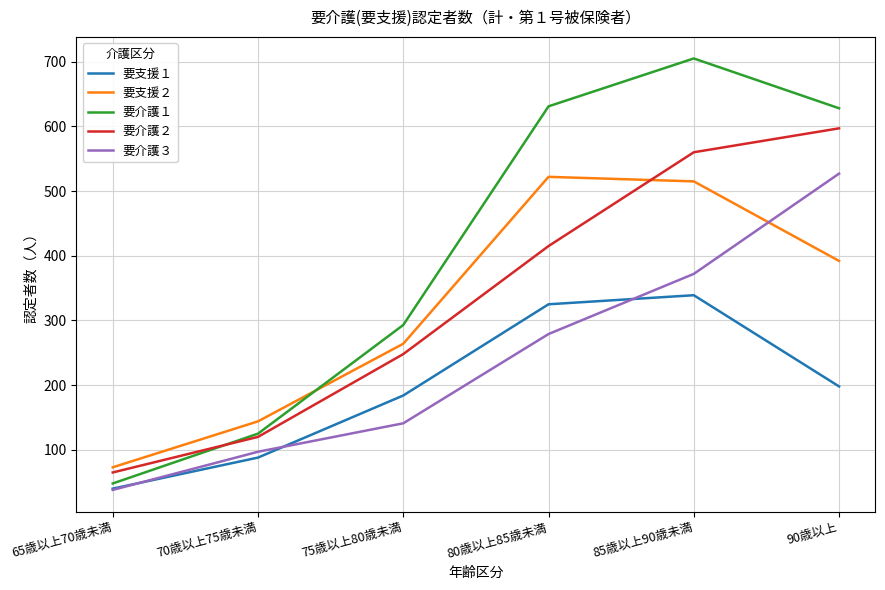

At which category is the sum across all series the highest?

85歳以上90歳未満